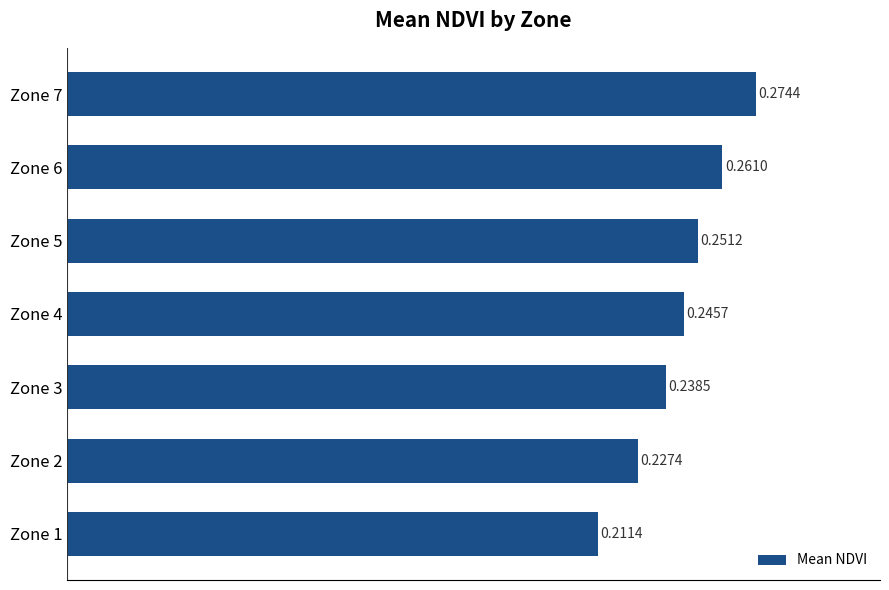

List the labels in order of value, largest first.

Zone 7, Zone 6, Zone 5, Zone 4, Zone 3, Zone 2, Zone 1